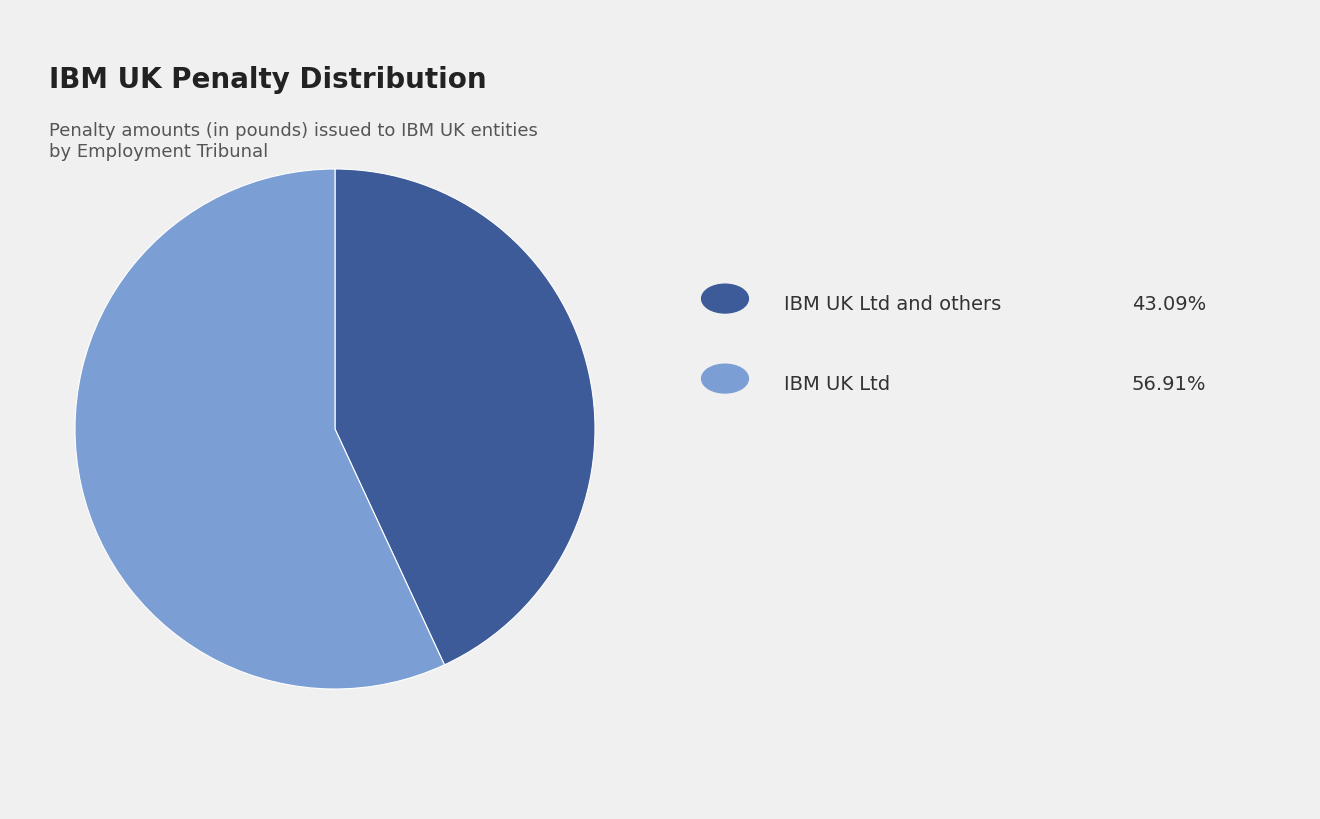

Is there any slice that represents more than half of the pie?

Yes